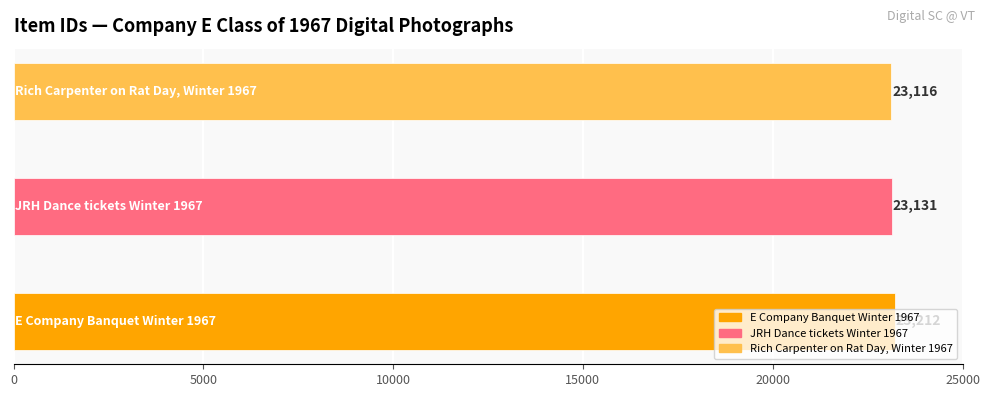

Which category has the highest value across all series?

E Company Banquet Winter 1967